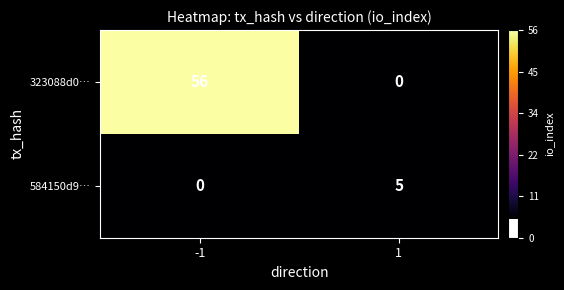

What is the greatest value displayed?

56